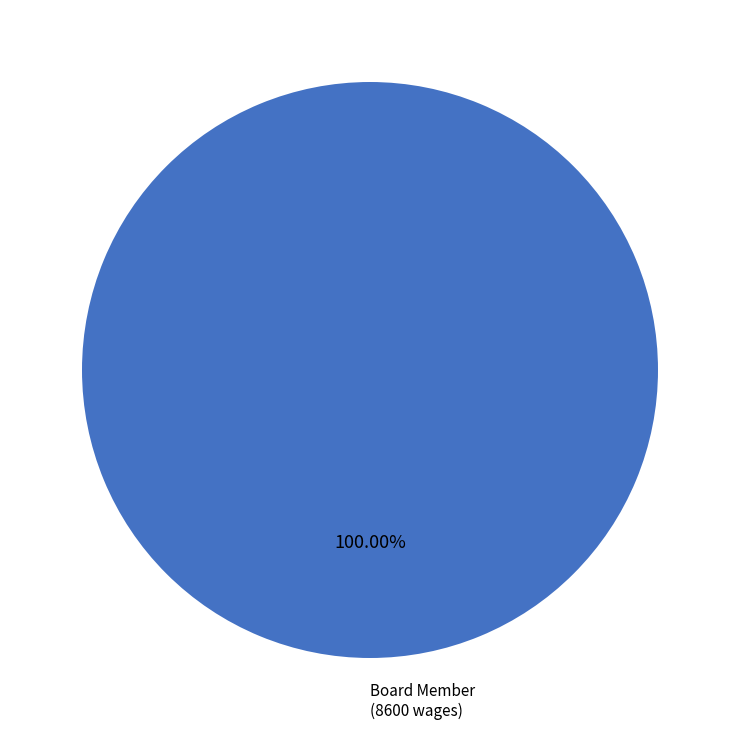

Is there a majority slice in this chart?

Yes